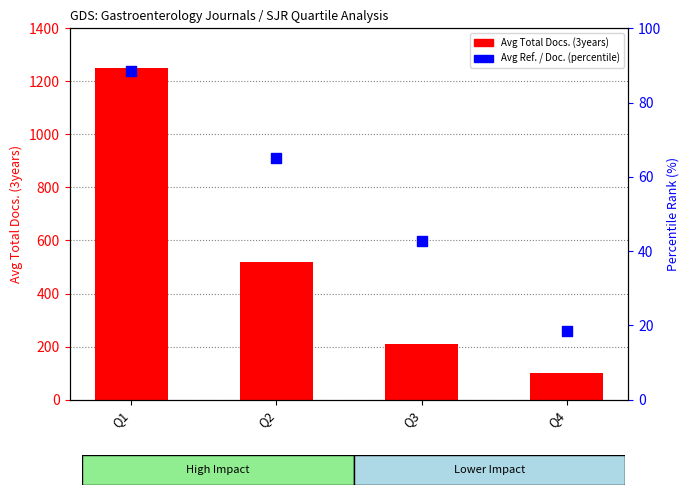

Which series has the largest total across all categories?

Avg Total Docs. (3years)